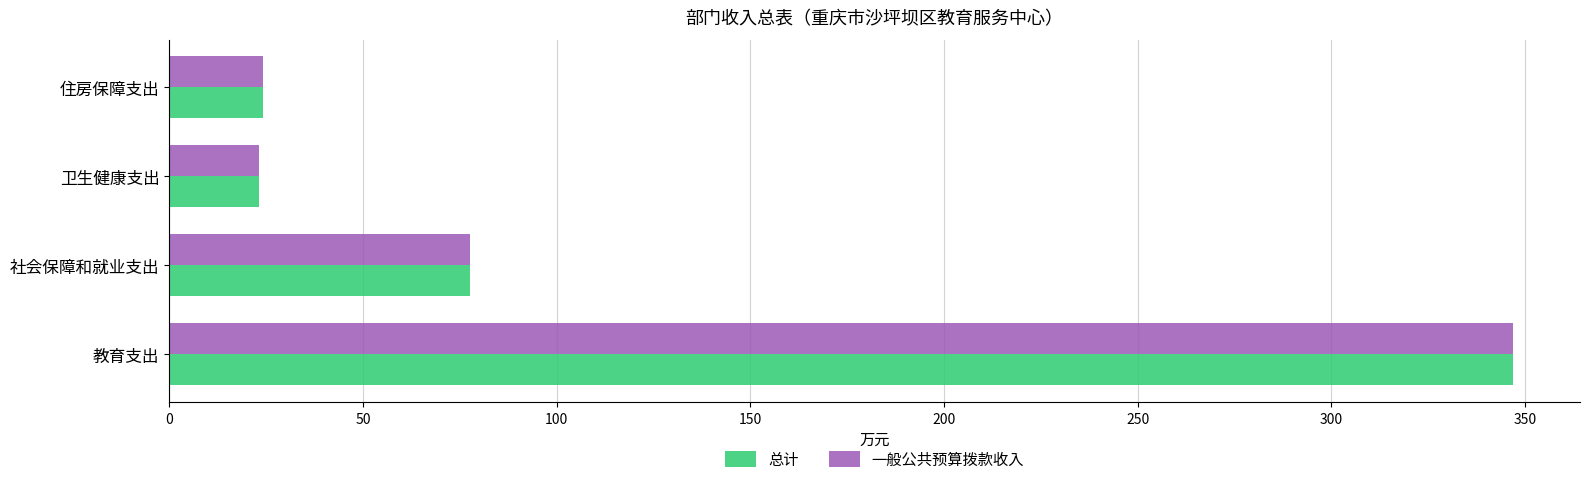

What is the minimum value for 总计?

23.2